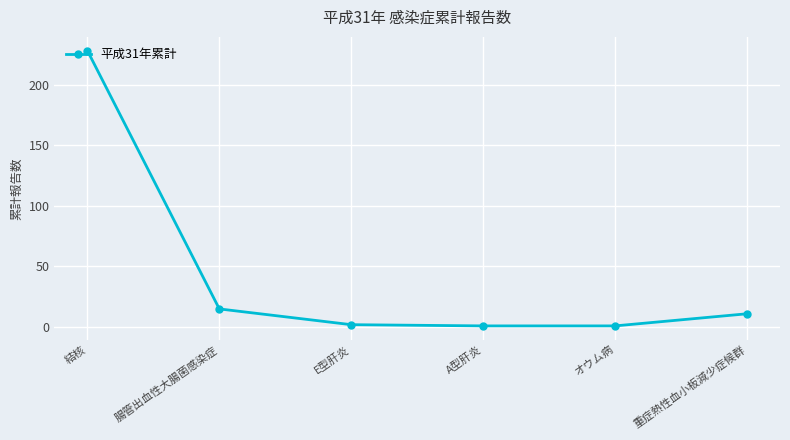

Reading left to right, extract all data points from this chart.

228	15	2	1	1	11